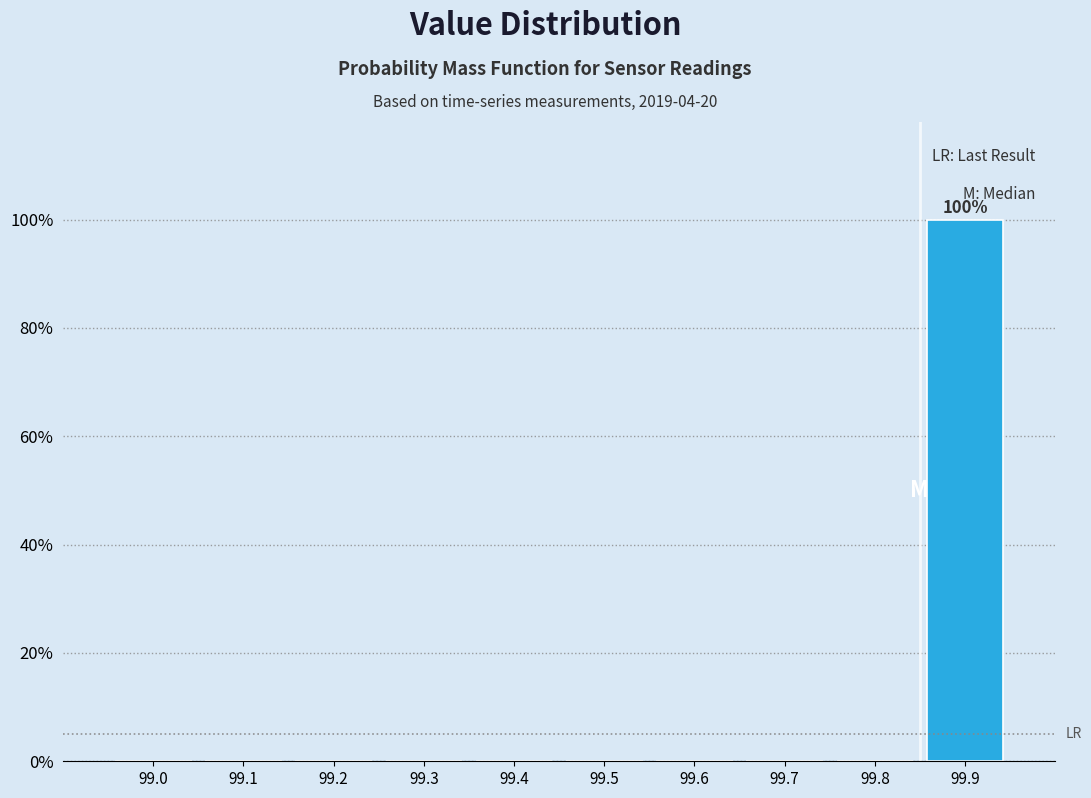

Reading left to right, extract all data points from this chart.

99.0=0	99.1=0	99.2=0	99.3=0	99.4=0	99.5=0	99.6=0	99.7=0	99.8=0	99.9=100